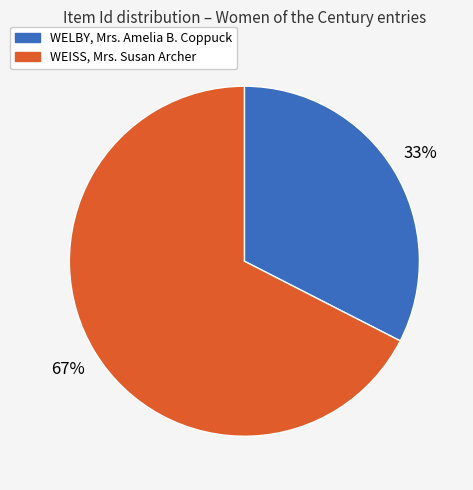

Is there any slice that represents more than half of the pie?

Yes